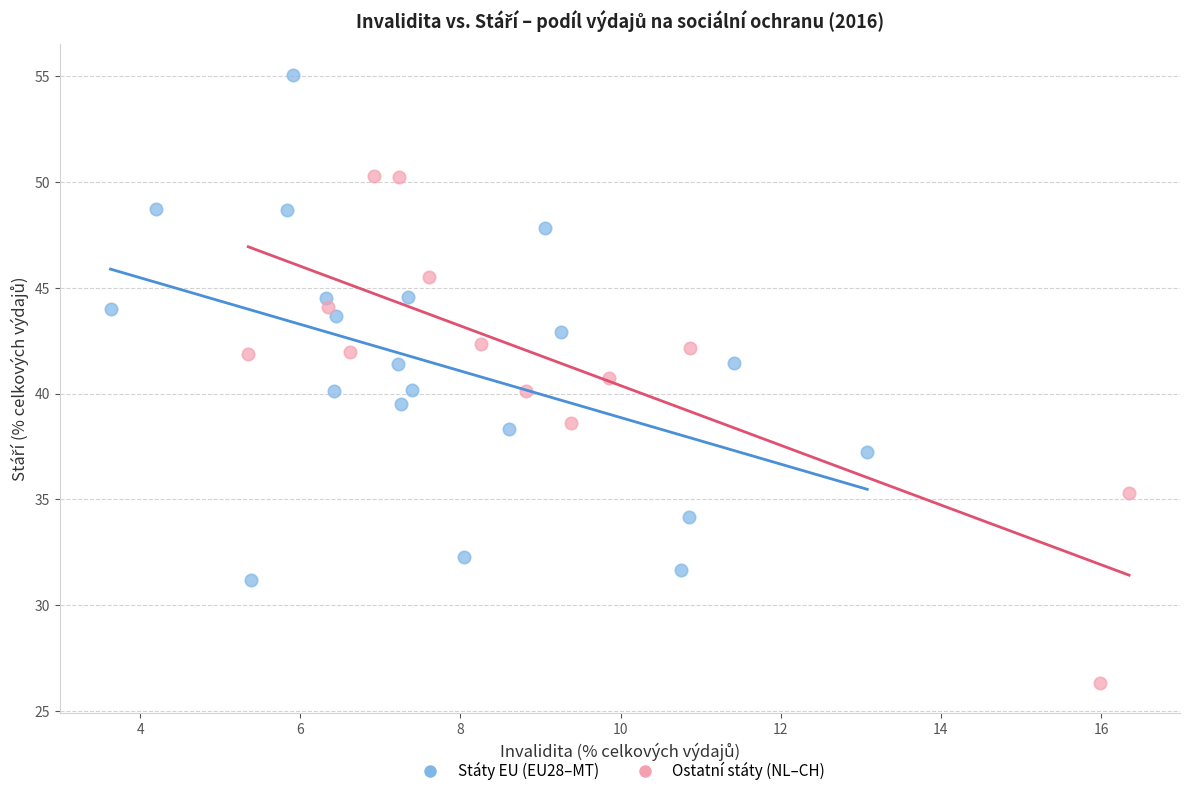

Which series reaches the minimum Y coordinate?

Ostatní státy (NL–CH)